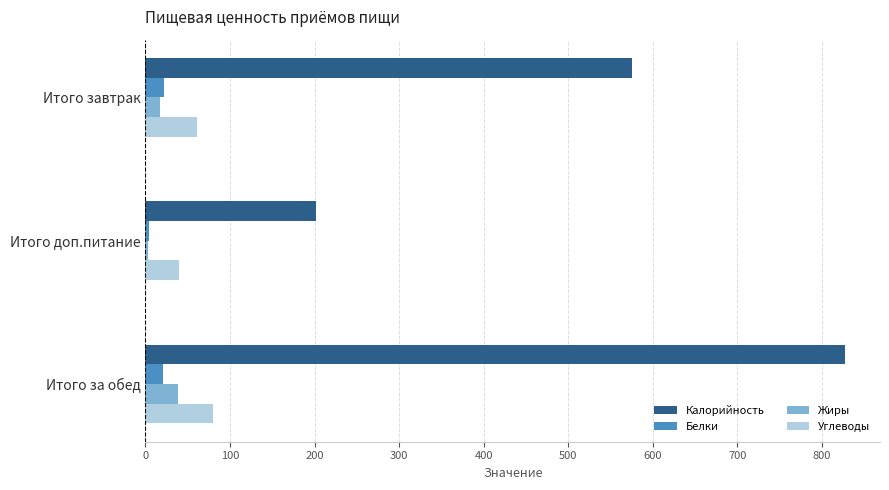

Which series has the widest spread of values?

Калорийность